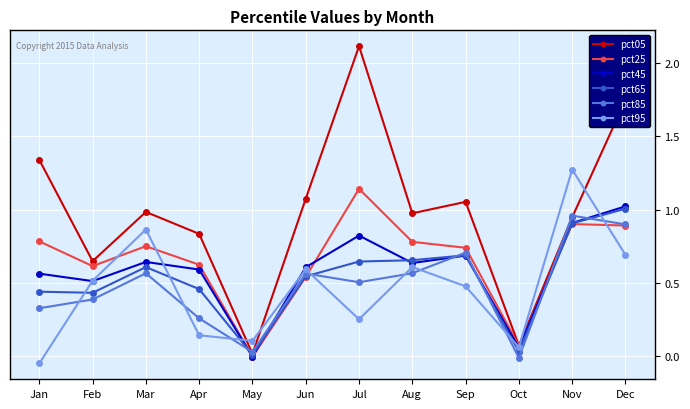

True or false: pct95 has more than 1 points higher than both neighbors.

True